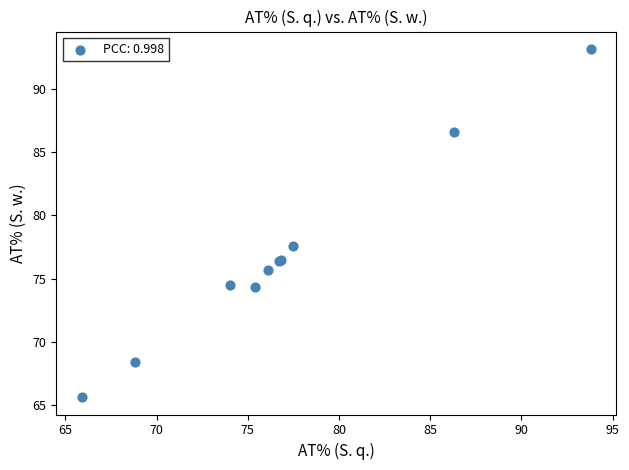

What Y value in the scatter plot is closest to 79?

77.6